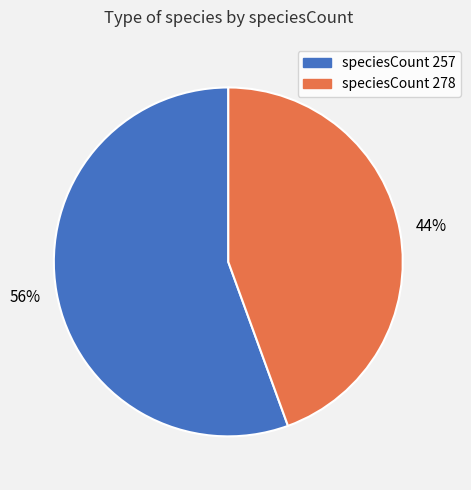

To the nearest percent, what percentage of the pie is speciesCount 257?

56%